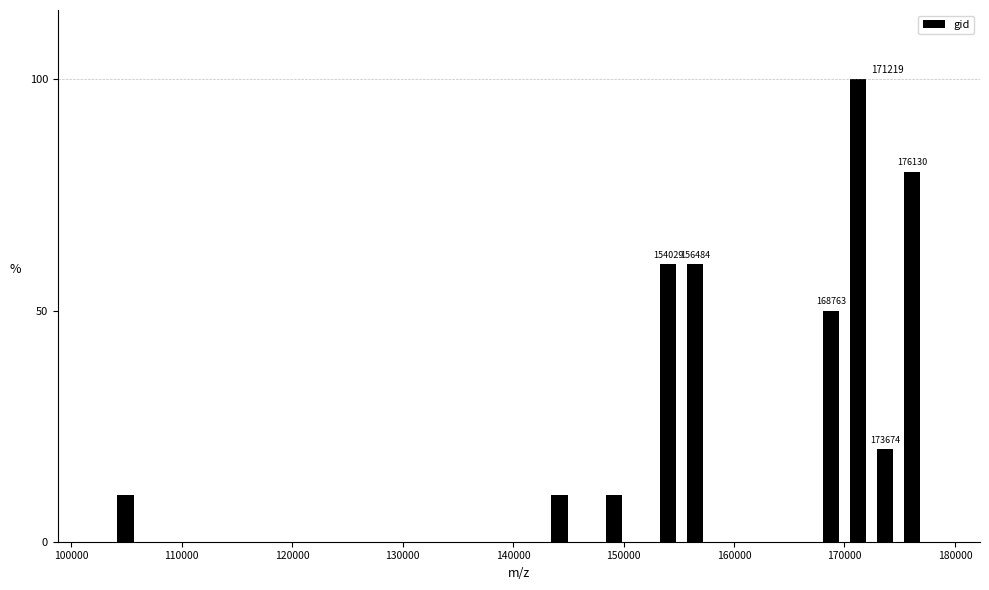

Around what value on the x-axis is the tallest bar? Give the approximate position of its centre, as read against the axis.

171000